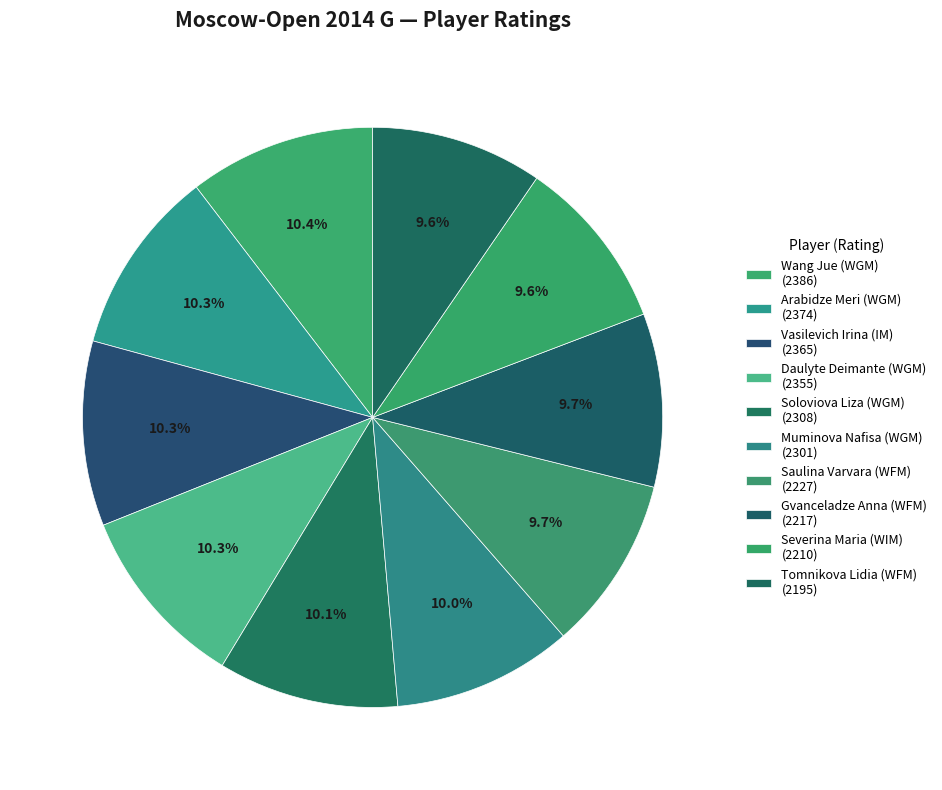

To the nearest percent, what is the combined percentage of Tomnikova Lidia (WFM) and Daulyte Deimante (WGM)?

20%